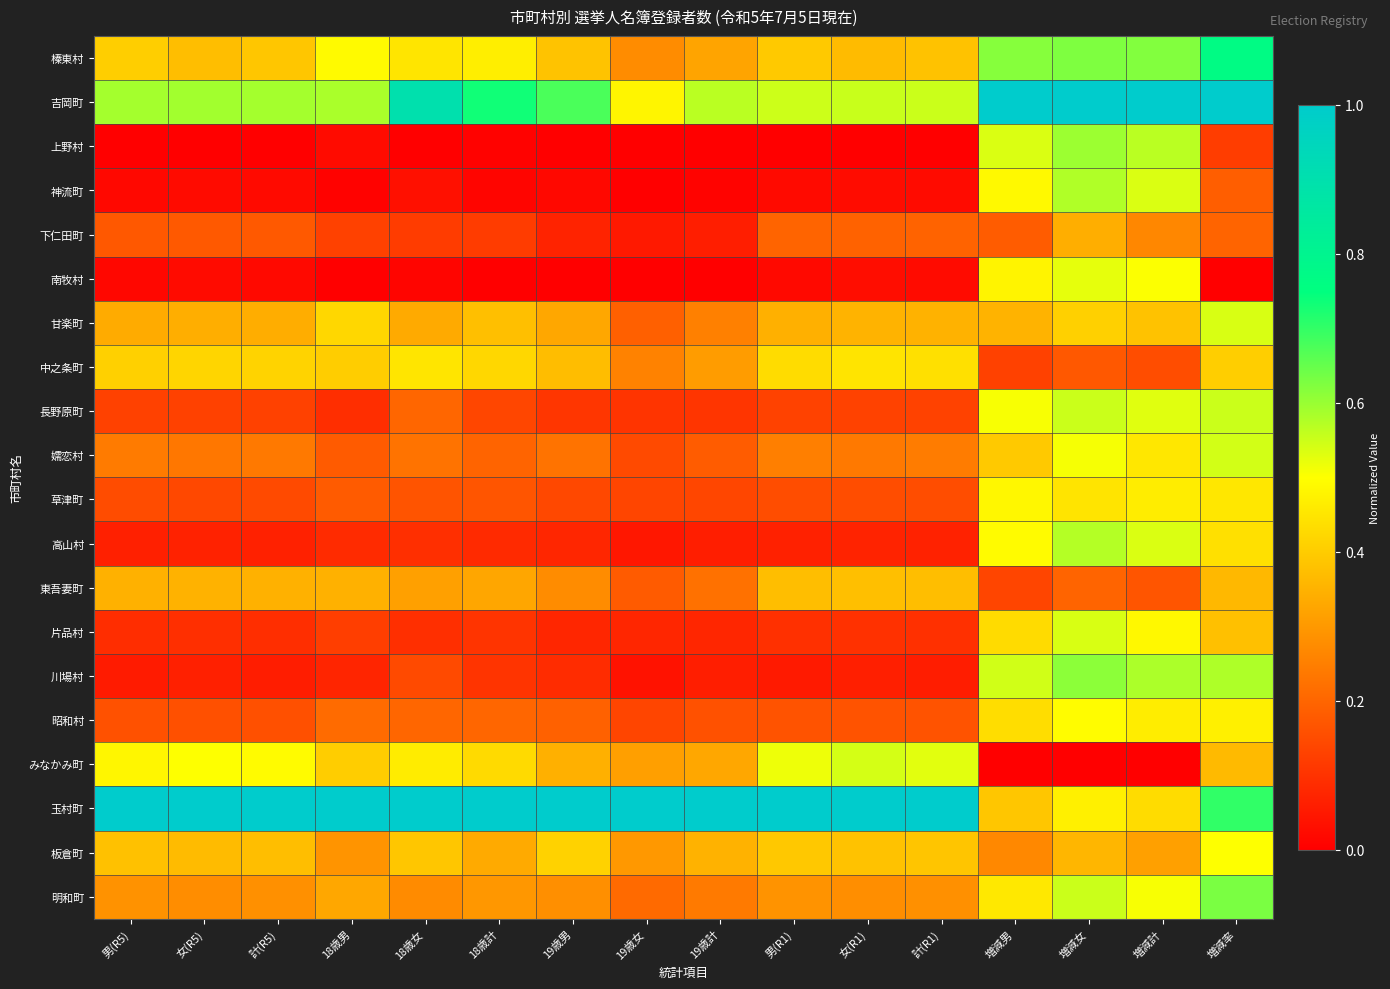

Reading left to right, transcribe all the data shown in this chart.

榛東村: 男(R5)=0.4	女(R5)=0.4	計(R5)=0.4	18歳男=0.5	18歳女=0.4	18歳計=0.5	19歳男=0.4	19歳女=0.3	19歳計=0.3	男(R1)=0.4	女(R1)=0.4	計(R1)=0.4	増減男=0.6	増減女=0.6	増減計=0.6	増減率=0.8
吉岡町: 男(R5)=0.6	女(R5)=0.6	計(R5)=0.6	18歳男=0.6	18歳女=0.9	18歳計=0.7	19歳男=0.7	19歳女=0.5	19歳計=0.6	男(R1)=0.6	女(R1)=0.6	計(R1)=0.6	増減男=1.0	増減女=1.0	増減計=1.0	増減率=1.0
上野村: 男(R5)=0.0	女(R5)=0.0	計(R5)=0.0	18歳男=0.0	18歳女=0.0	18歳計=0.0	19歳男=0.0	19歳女=0.0	19歳計=0.0	男(R1)=0.0	女(R1)=0.0	計(R1)=0.0	増減男=0.5	増減女=0.6	増減計=0.6	増減率=0.1
神流町: 男(R5)=0.0	女(R5)=0.0	計(R5)=0.0	18歳男=0.0	18歳女=0.0	18歳計=0.0	19歳男=0.0	19歳女=0.0	19歳計=0.0	男(R1)=0.0	女(R1)=0.0	計(R1)=0.0	増減男=0.5	増減女=0.6	増減計=0.5	増減率=0.2
下仁田町: 男(R5)=0.2	女(R5)=0.2	計(R5)=0.2	18歳男=0.1	18歳女=0.1	18歳計=0.1	19歳男=0.1	19歳女=0.1	19歳計=0.1	男(R1)=0.2	女(R1)=0.2	計(R1)=0.2	増減男=0.2	増減女=0.3	増減計=0.3	増減率=0.2
南牧村: 男(R5)=0.0	女(R5)=0.0	計(R5)=0.0	18歳男=0.0	18歳女=0.0	18歳計=0.0	19歳男=0.0	19歳女=0.0	19歳計=0.0	男(R1)=0.0	女(R1)=0.0	計(R1)=0.0	増減男=0.5	増減女=0.5	増減計=0.5	増減率=0.0
甘楽町: 男(R5)=0.3	女(R5)=0.3	計(R5)=0.3	18歳男=0.4	18歳女=0.3	18歳計=0.4	19歳男=0.3	19歳女=0.2	19歳計=0.3	男(R1)=0.3	女(R1)=0.4	計(R1)=0.3	増減男=0.4	増減女=0.4	増減計=0.4	増減率=0.5
中之条町: 男(R5)=0.4	女(R5)=0.4	計(R5)=0.4	18歳男=0.4	18歳女=0.4	18歳計=0.4	19歳男=0.4	19歳女=0.3	19歳計=0.3	男(R1)=0.4	女(R1)=0.4	計(R1)=0.4	増減男=0.1	増減女=0.2	増減計=0.2	増減率=0.4
長野原町: 男(R5)=0.1	女(R5)=0.1	計(R5)=0.1	18歳男=0.1	18歳女=0.2	18歳計=0.1	19歳男=0.1	19歳女=0.1	19歳計=0.1	男(R1)=0.1	女(R1)=0.1	計(R1)=0.1	増減男=0.5	増減女=0.6	増減計=0.5	増減率=0.6
嬬恋村: 男(R5)=0.2	女(R5)=0.2	計(R5)=0.2	18歳男=0.2	18歳女=0.2	18歳計=0.2	19歳男=0.2	19歳女=0.1	19歳計=0.2	男(R1)=0.3	女(R1)=0.2	計(R1)=0.2	増減男=0.4	増減女=0.5	増減計=0.5	増減率=0.5
草津町: 男(R5)=0.2	女(R5)=0.1	計(R5)=0.1	18歳男=0.2	18歳女=0.2	18歳計=0.2	19歳男=0.1	19歳女=0.1	19歳計=0.1	男(R1)=0.2	女(R1)=0.2	計(R1)=0.2	増減男=0.5	増減女=0.4	増減計=0.5	増減率=0.5
高山村: 男(R5)=0.1	女(R5)=0.1	計(R5)=0.1	18歳男=0.1	18歳女=0.1	18歳計=0.1	19歳男=0.1	19歳女=0.0	19歳計=0.1	男(R1)=0.1	女(R1)=0.1	計(R1)=0.1	増減男=0.5	増減女=0.6	増減計=0.5	増減率=0.4
東吾妻町: 男(R5)=0.3	女(R5)=0.3	計(R5)=0.3	18歳男=0.3	18歳女=0.3	18歳計=0.3	19歳男=0.3	19歳女=0.2	19歳計=0.2	男(R1)=0.4	女(R1)=0.4	計(R1)=0.4	増減男=0.1	増減女=0.2	増減計=0.2	増減率=0.4
片品村: 男(R5)=0.1	女(R5)=0.1	計(R5)=0.1	18歳男=0.1	18歳女=0.1	18歳計=0.1	19歳男=0.1	19歳女=0.1	19歳計=0.1	男(R1)=0.1	女(R1)=0.1	計(R1)=0.1	増減男=0.4	増減女=0.5	増減計=0.5	増減率=0.4
川場村: 男(R5)=0.1	女(R5)=0.1	計(R5)=0.1	18歳男=0.1	18歳女=0.1	18歳計=0.1	19歳男=0.1	19歳女=0.0	19歳計=0.1	男(R1)=0.1	女(R1)=0.1	計(R1)=0.1	増減男=0.5	増減女=0.6	増減計=0.6	増減率=0.6
昭和村: 男(R5)=0.2	女(R5)=0.2	計(R5)=0.2	18歳男=0.2	18歳女=0.2	18歳計=0.2	19歳男=0.2	19歳女=0.1	19歳計=0.2	男(R1)=0.2	女(R1)=0.2	計(R1)=0.2	増減男=0.4	増減女=0.5	増減計=0.5	増減率=0.5
みなかみ町: 男(R5)=0.5	女(R5)=0.5	計(R5)=0.5	18歳男=0.4	18歳女=0.5	18歳計=0.4	19歳男=0.3	19歳女=0.3	19歳計=0.3	男(R1)=0.5	女(R1)=0.5	計(R1)=0.5	増減男=0.0	増減女=0.0	増減計=0.0	増減率=0.4
玉村町: 男(R5)=1.0	女(R5)=1.0	計(R5)=1.0	18歳男=1.0	18歳女=1.0	18歳計=1.0	19歳男=1.0	19歳女=1.0	19歳計=1.0	男(R1)=1.0	女(R1)=1.0	計(R1)=1.0	増減男=0.4	増減女=0.5	増減計=0.4	増減率=0.7
板倉町: 男(R5)=0.4	女(R5)=0.4	計(R5)=0.4	18歳男=0.3	18歳女=0.4	18歳計=0.3	19歳男=0.4	19歳女=0.3	19歳計=0.4	男(R1)=0.4	女(R1)=0.4	計(R1)=0.4	増減男=0.3	増減女=0.4	増減計=0.3	増減率=0.5
明和町: 男(R5)=0.3	女(R5)=0.3	計(R5)=0.3	18歳男=0.3	18歳女=0.3	18歳計=0.3	19歳男=0.3	19歳女=0.2	19歳計=0.2	男(R1)=0.3	女(R1)=0.3	計(R1)=0.3	増減男=0.5	増減女=0.6	増減計=0.5	増減率=0.6